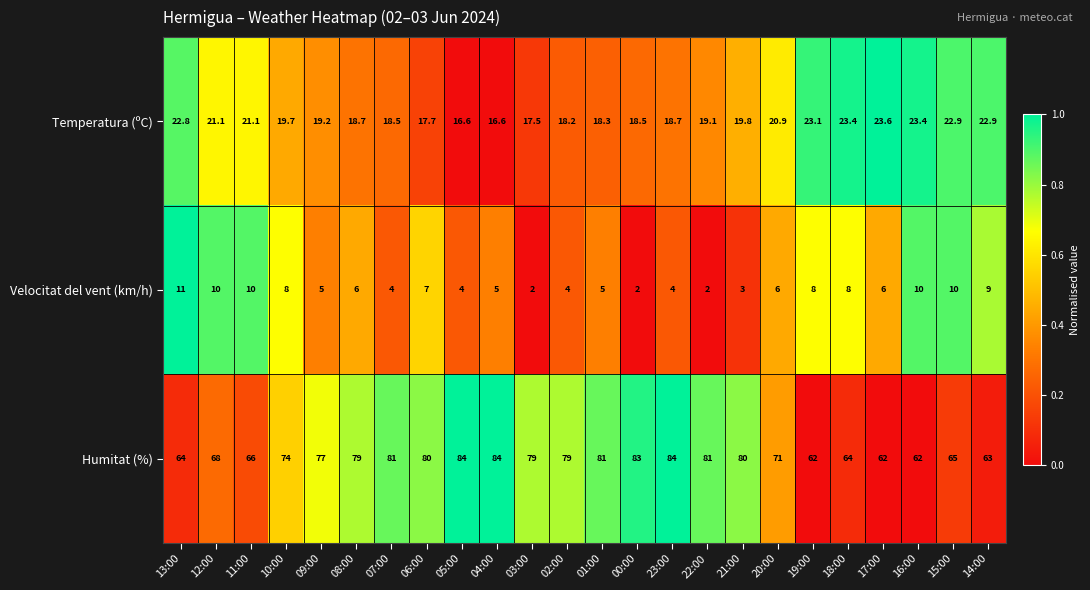

Which series changed the most between 10:00 and 21:00?

Humitat (%)